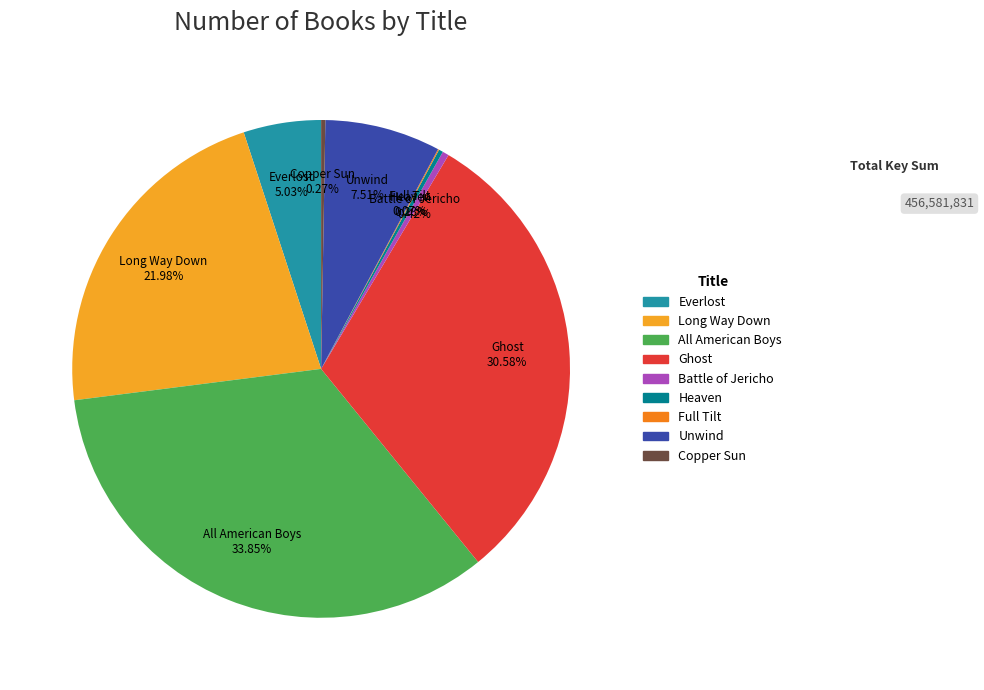

Approximately how many times larger is the value at Ghost compared to Everlost?

6.1